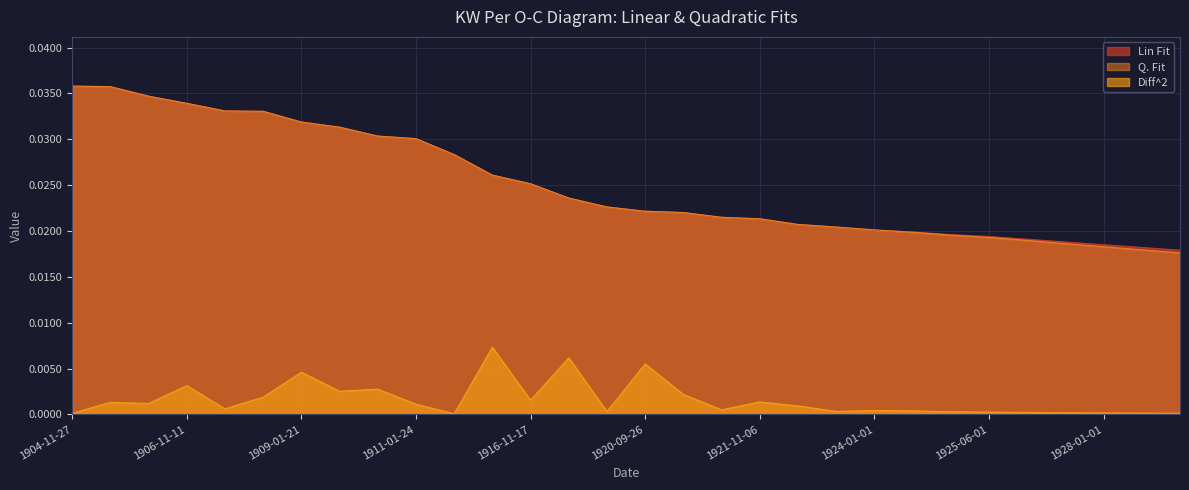

True or false: Q. Fit and Diff^2 cross at least once.

False